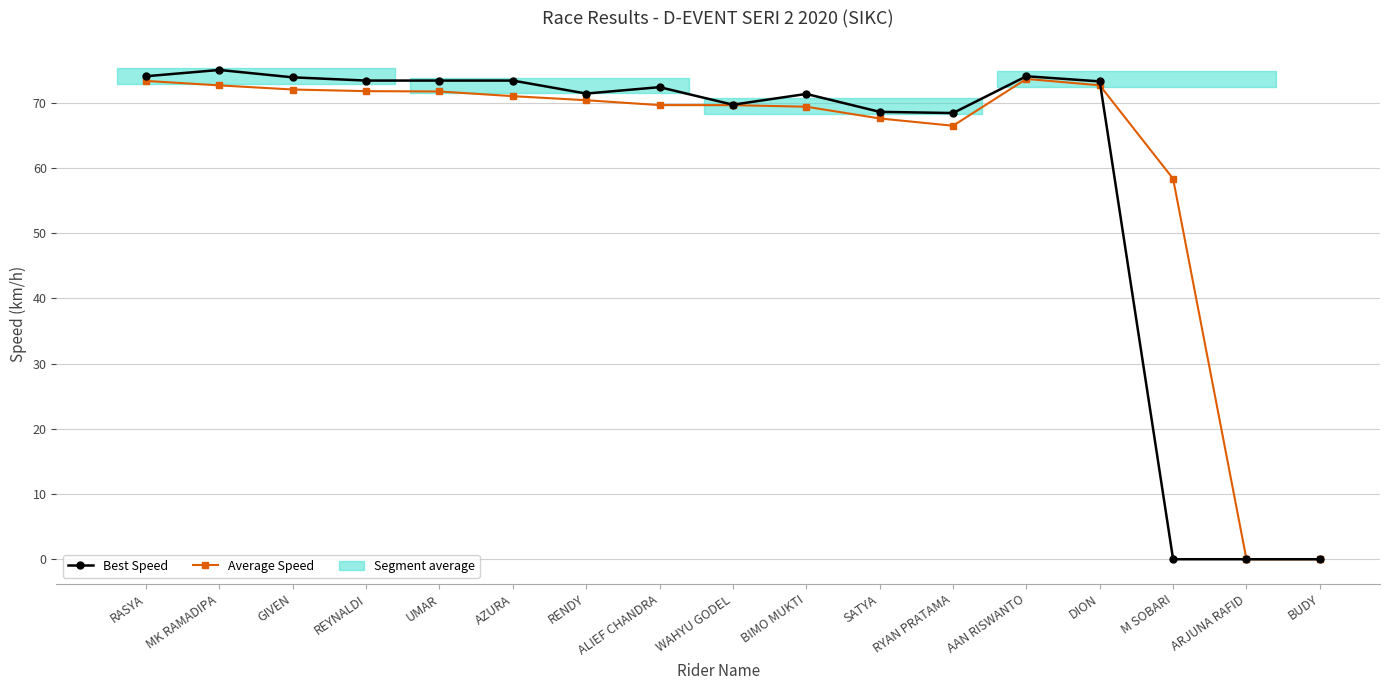

Which series ends up on top after the final intersection of Best Speed and Average Speed?

Average Speed